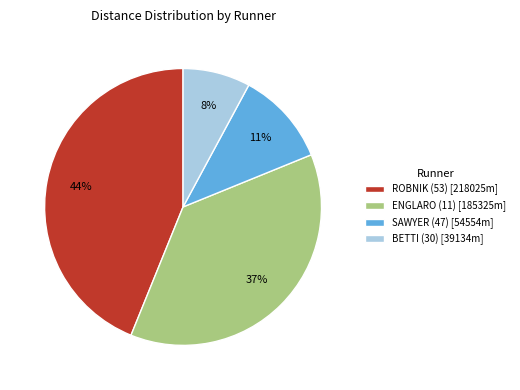

Is there a majority slice in this chart?

No